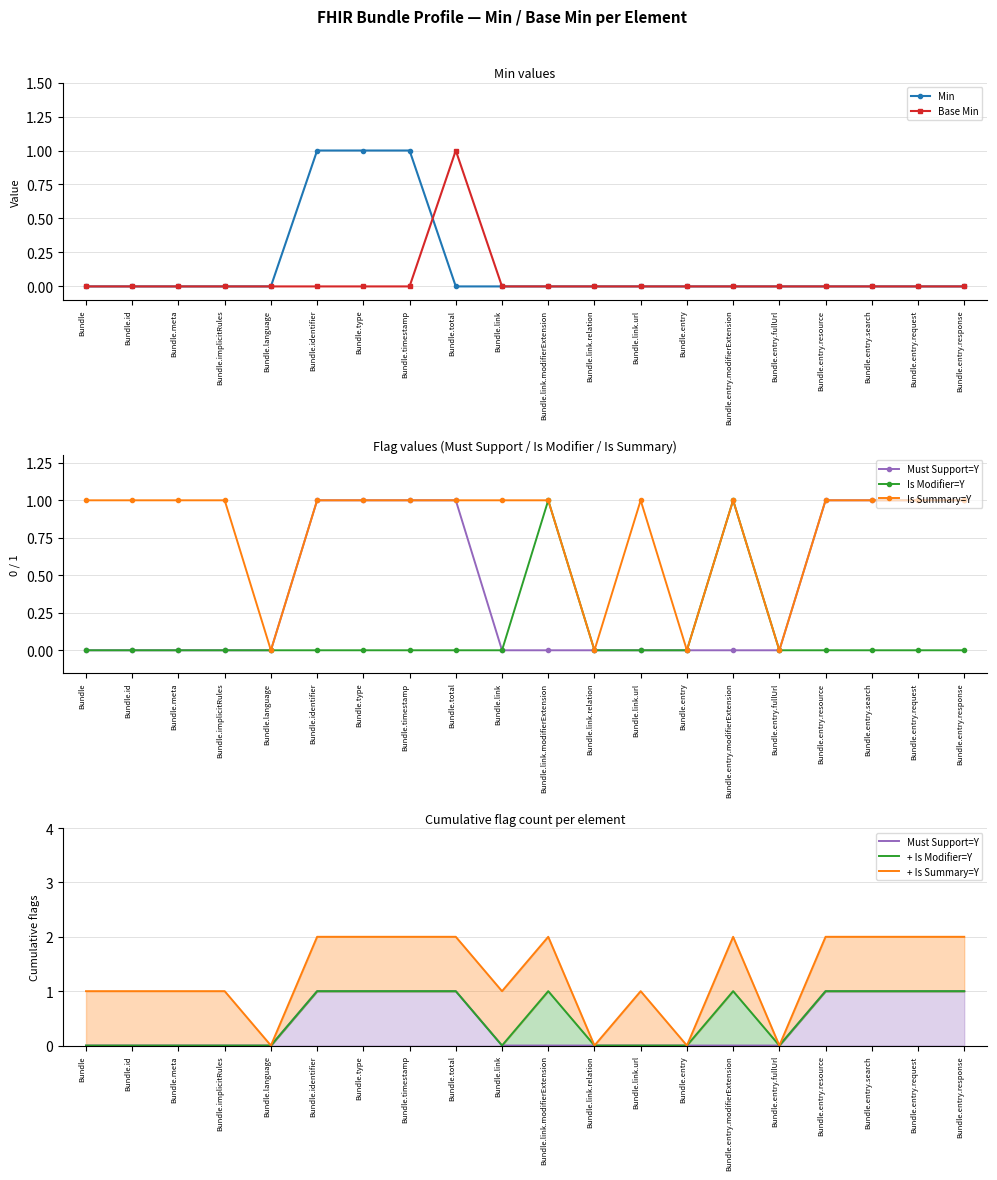

True or false: Is Summary=Y and Is Modifier=Y intersect in this chart.

False